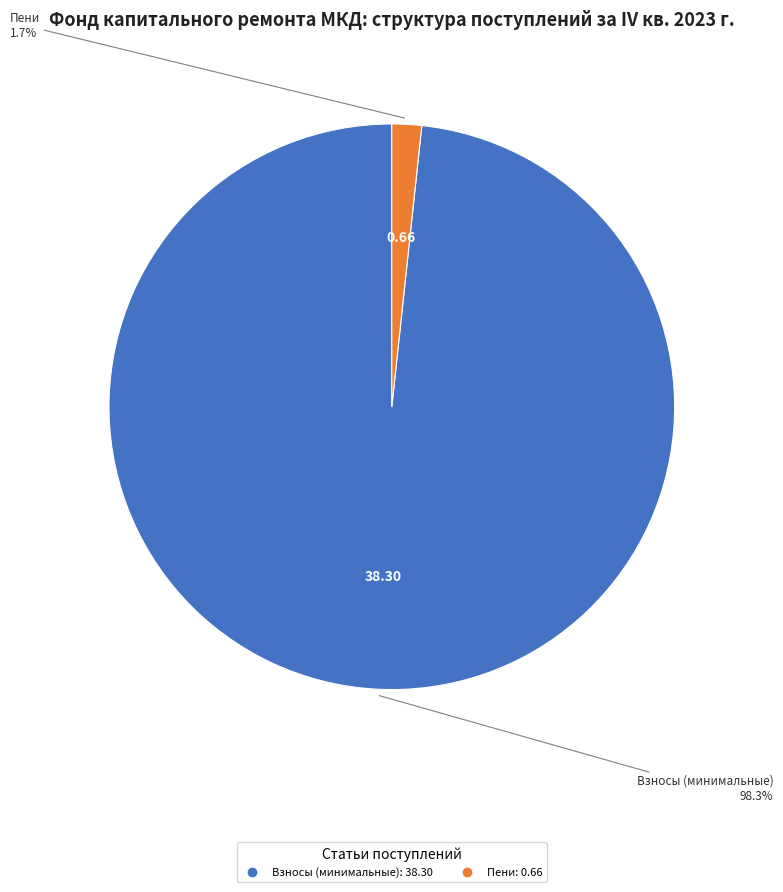

Does any single category account for the majority?

Yes